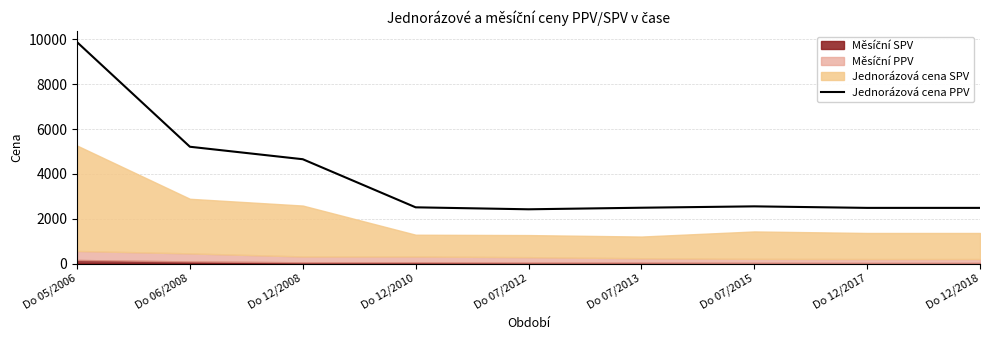

Reading right to left, transcribe all the data shown in this chart.

2483	2483	2551	2490	2420	2508	4655	5212	9882